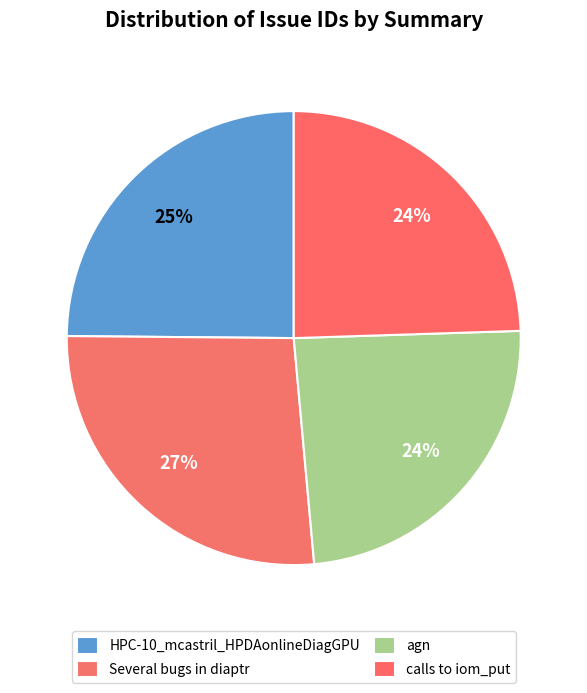

Which category has the smallest portion of the pie?

agn